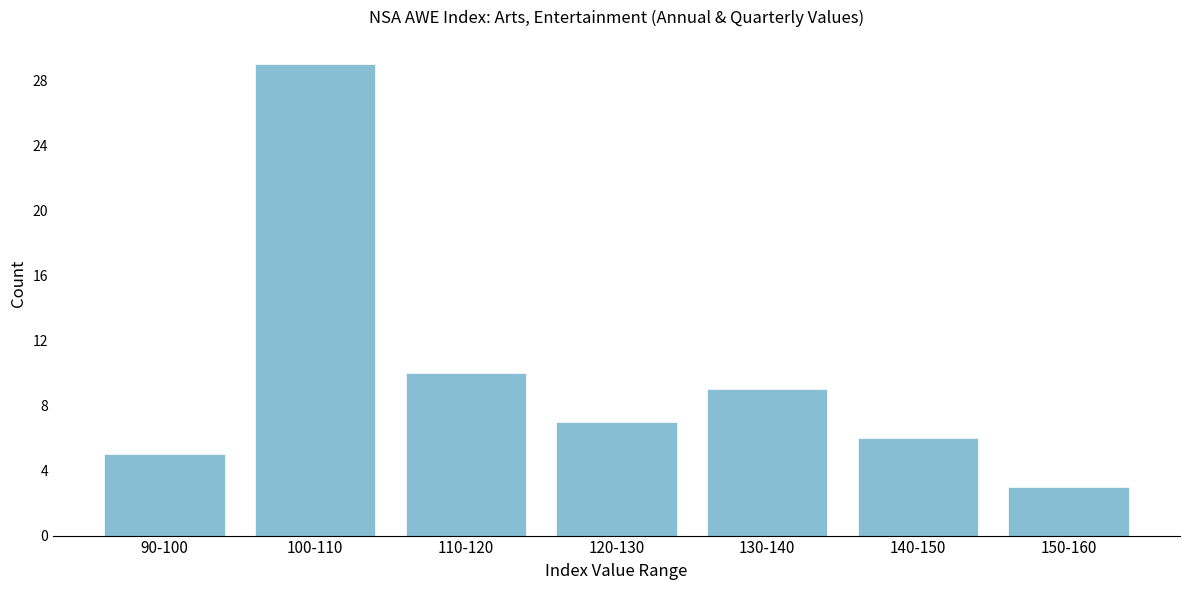

Reading left to right, transcribe all the data shown in this chart.

5	29	10	7	9	6	3